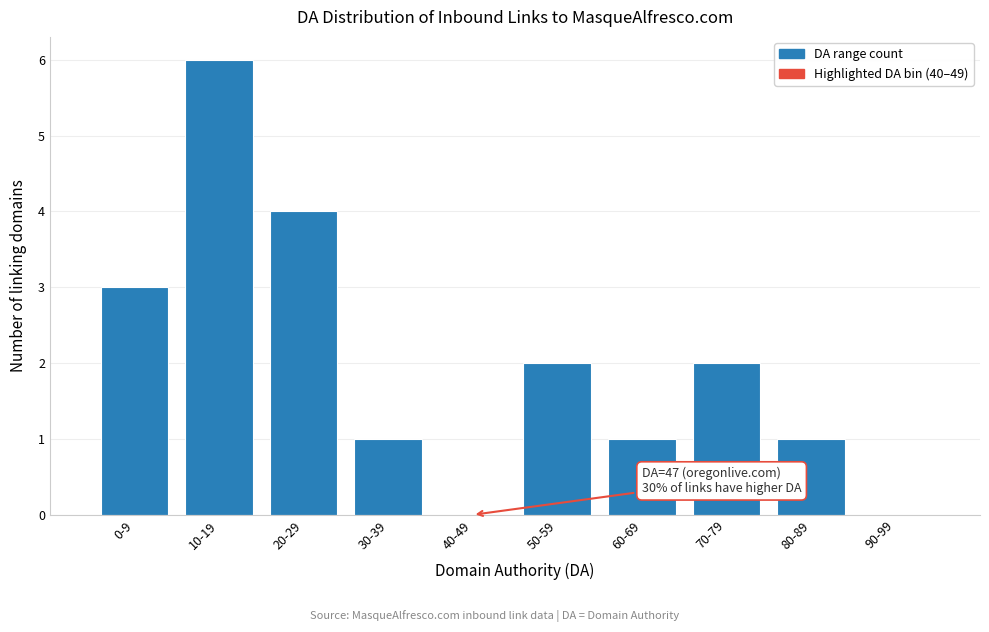

Reading left to right, what are all the values shown in this chart?

0-9=3	10-19=6	20-29=4	30-39=1	40-49=0	50-59=2	60-69=1	70-79=2	80-89=1	90-99=0